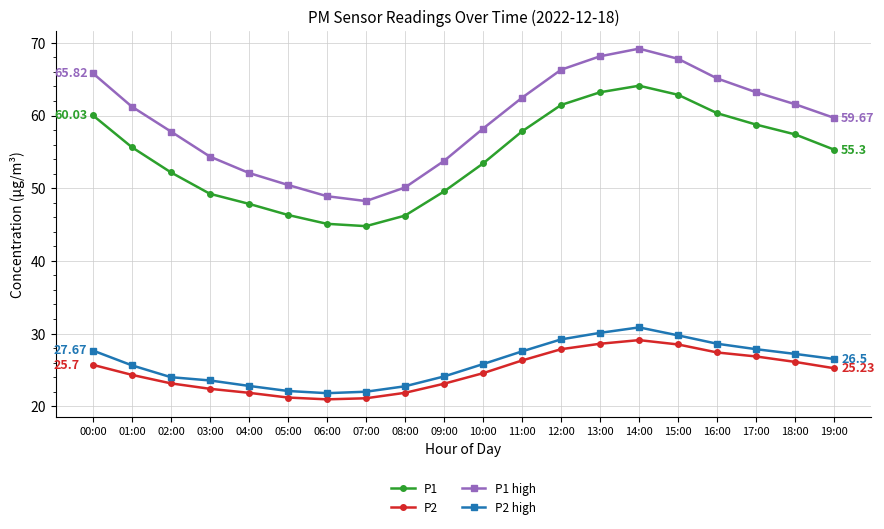

Where is the first local maximum for P1?

14:00